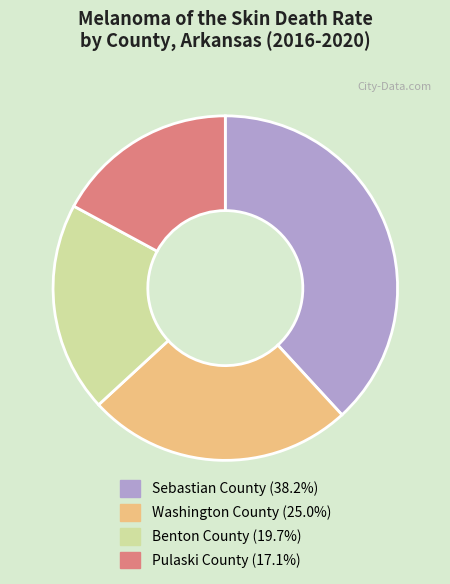

Combined, do Washington County and Pulaski County account for over 50%?

No